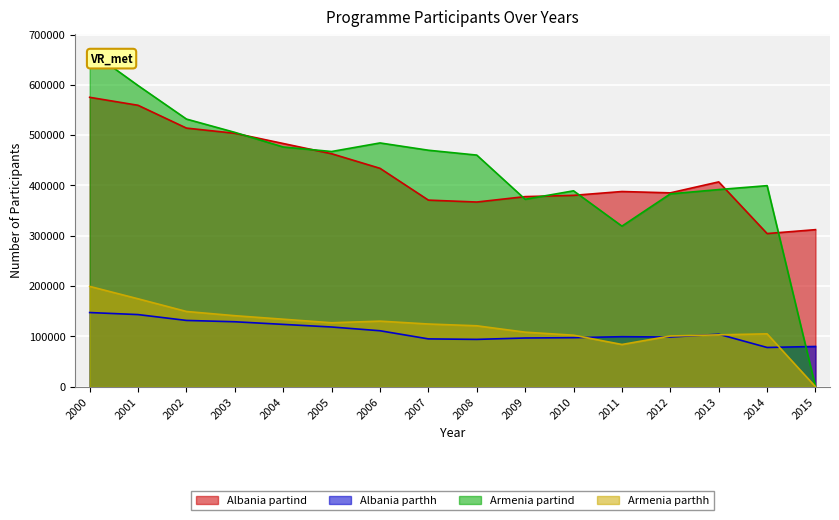

Which series has the largest total across all categories?

Armenia partind